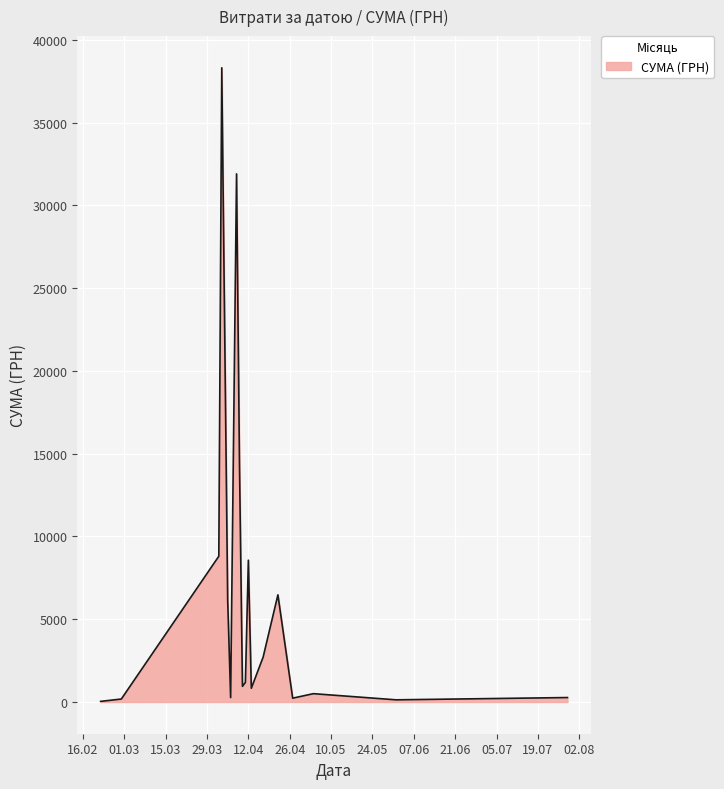

What is the sum of all values?

121839.8